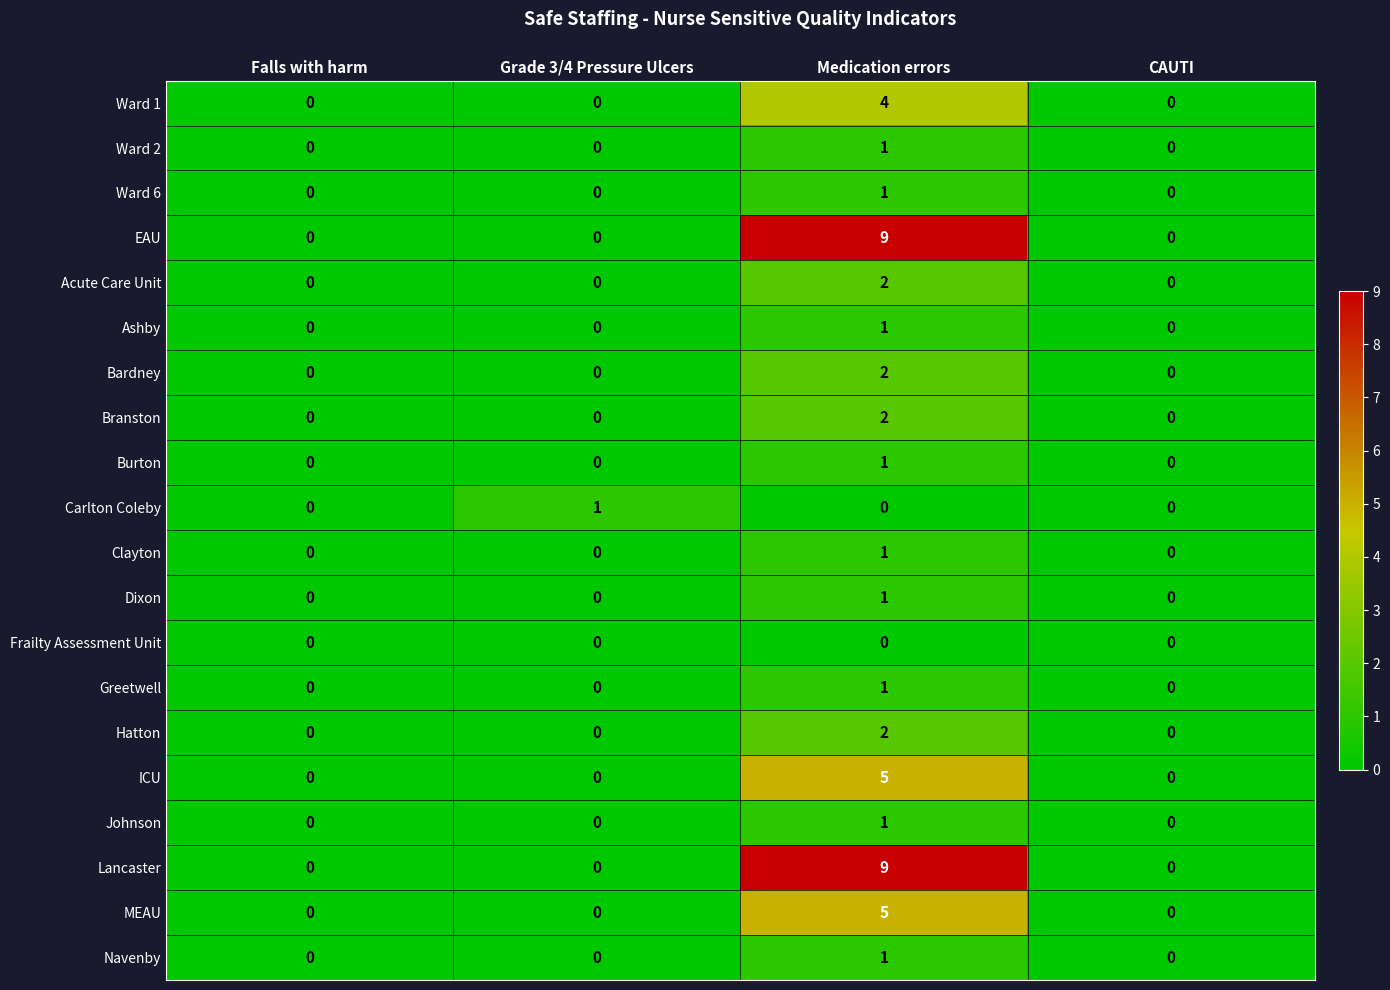

How many values in Johnson are above zero?

1